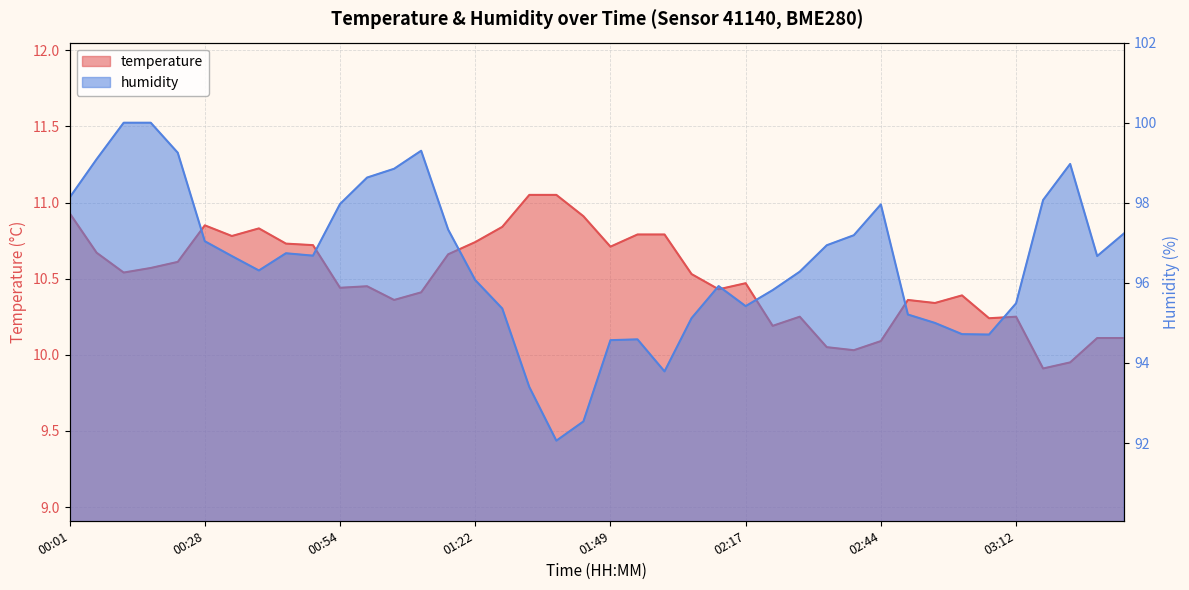

True or false: humidity and temperature cross at least once.

False